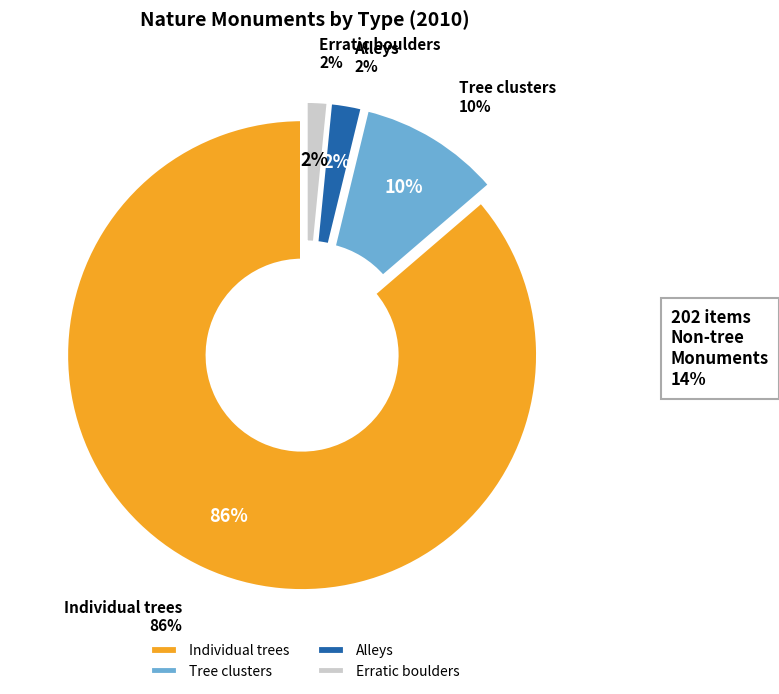

What percentage is the Erratic boulders slice, to the nearest percent?

2%